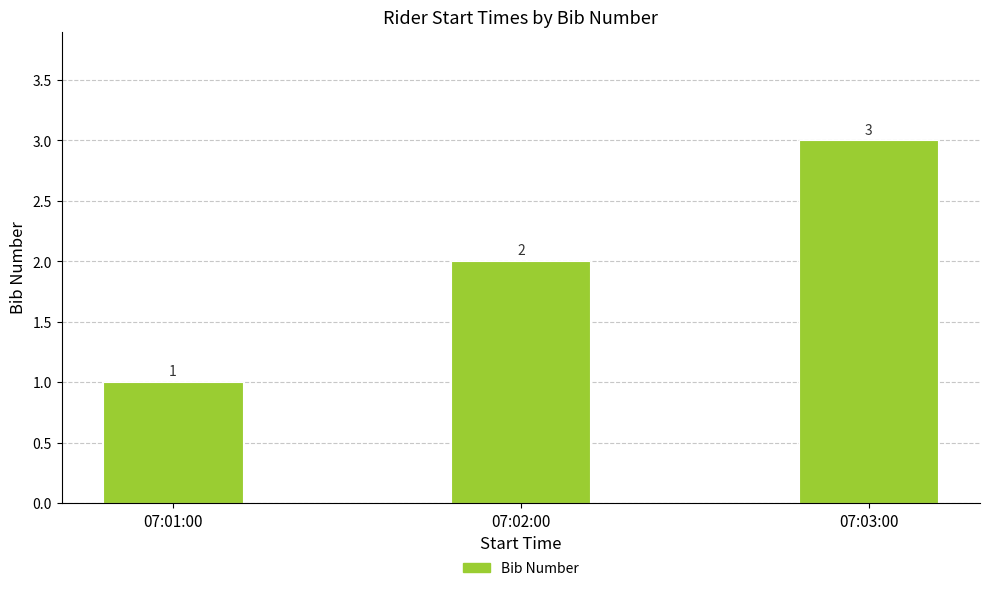

Which label corresponds to the smallest value in the chart?

07:01:00